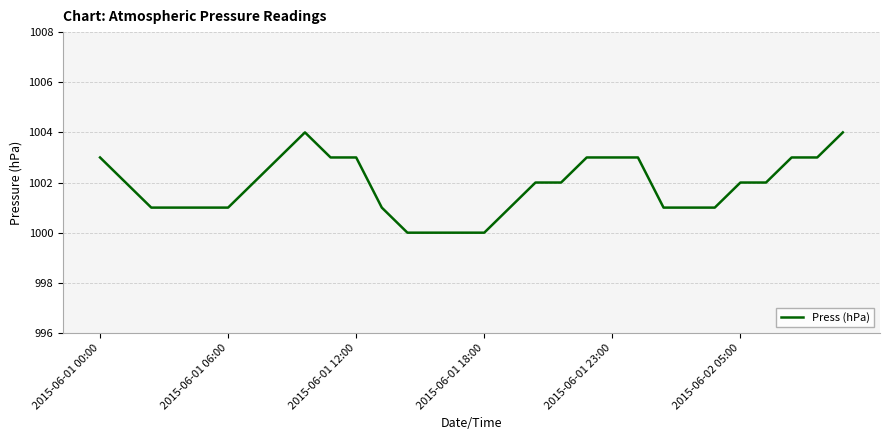

What is the difference between the maximum and minimum values?

4